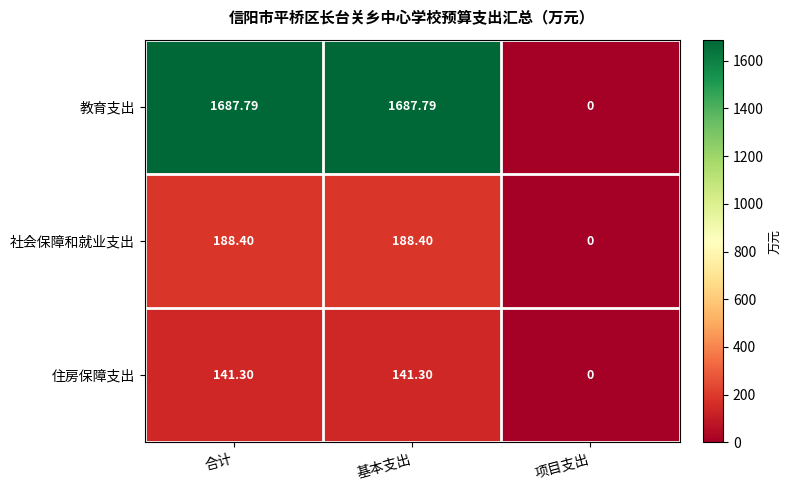

Rank the series by their maximum value, from highest to lowest.

教育支出, 社会保障和就业支出, 住房保障支出